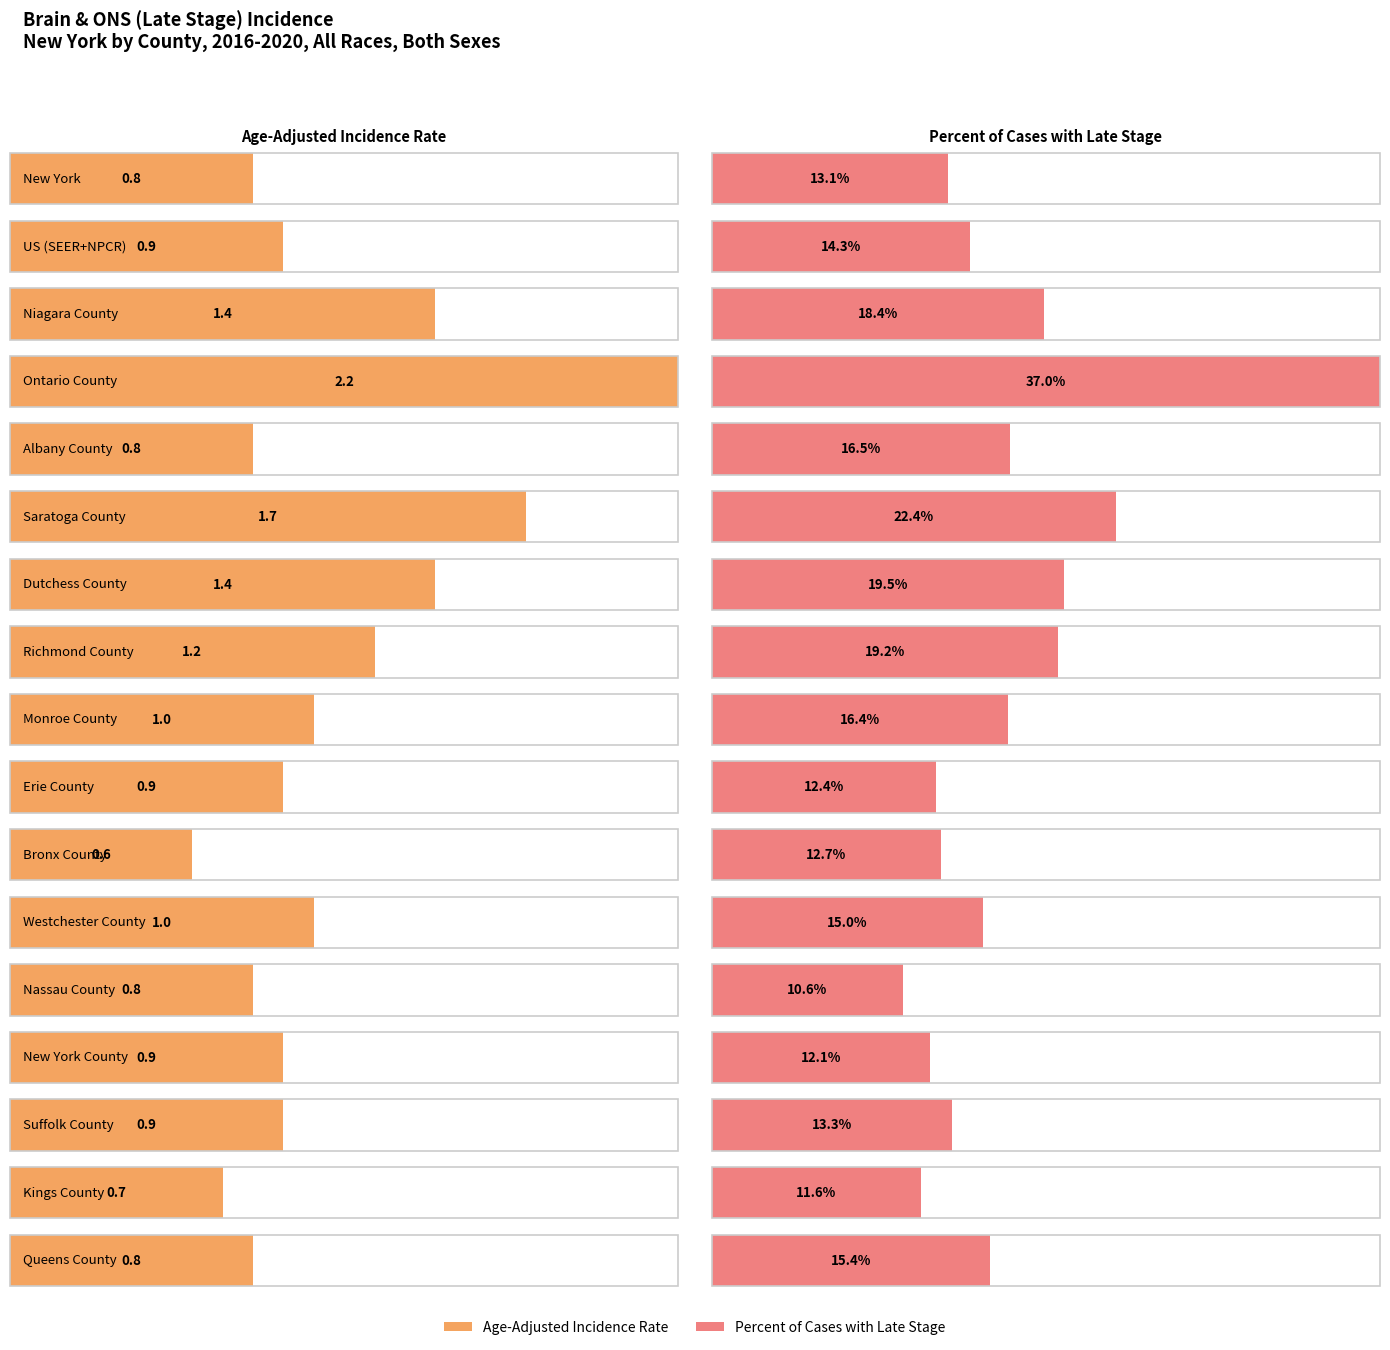

Reading left to right, what are all the values shown in this chart?

Age-Adjusted Incidence Rate: 0.8	0.9	1.4	2.2	0.8	1.7	1.4	1.2	1.0	0.9	0.6	1.0	0.8	0.9	0.9	0.7	0.8
Percent of Cases with Late Stage: 13.1	14.3	18.4	37.0	16.5	22.4	19.5	19.2	16.4	12.4	12.7	15.0	10.6	12.1	13.3	11.6	15.4